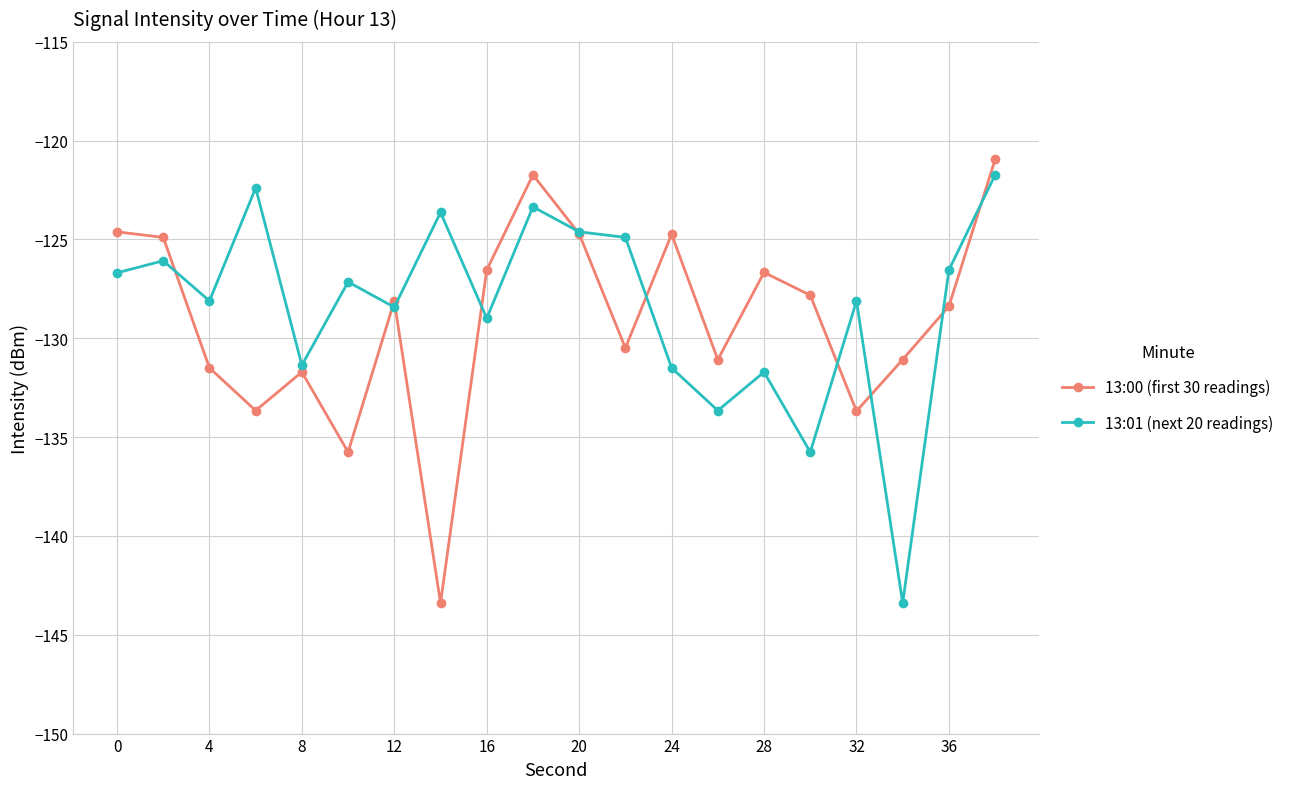

True or false: 13:01 (next 20 readings) has more than 1 points higher than both neighbors.

True